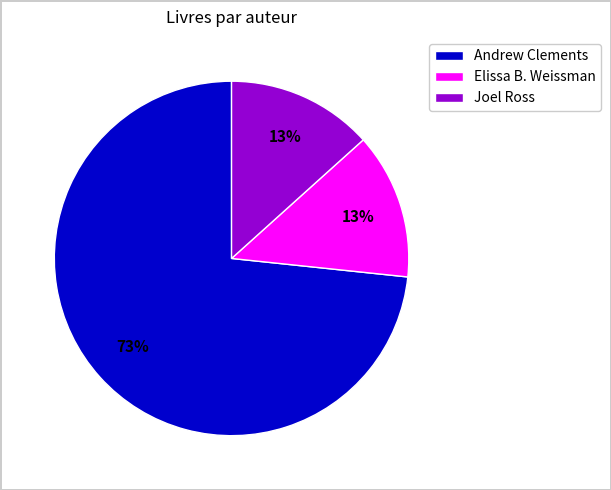

What is the majority slice?

Andrew Clements